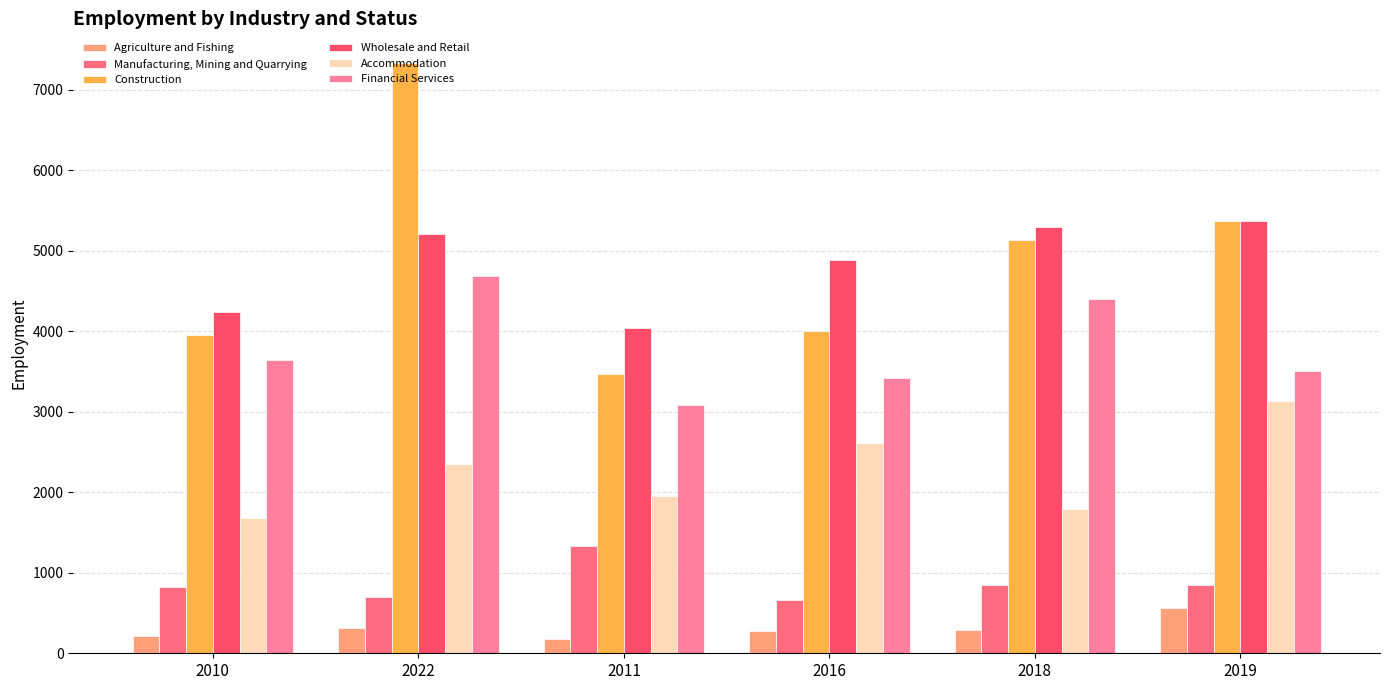

Does the chart contain any negative values?

No